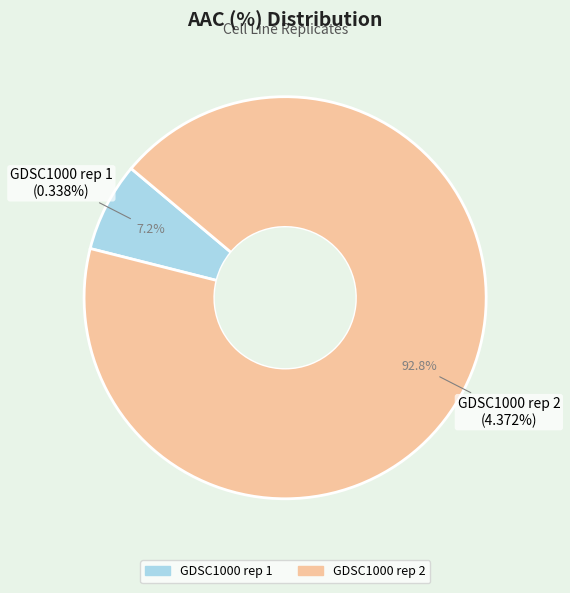

To the nearest percent, what portion does GDSC1000 rep 1 represent?

7%